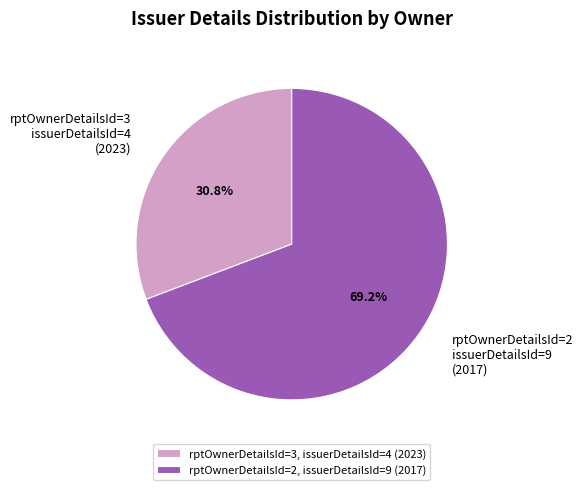

What is the total percentage of rptOwnerDetailsId=3 issuerDetailsId=4 (2023) and rptOwnerDetailsId=2 issuerDetailsId=9 (2017)?

100.0%